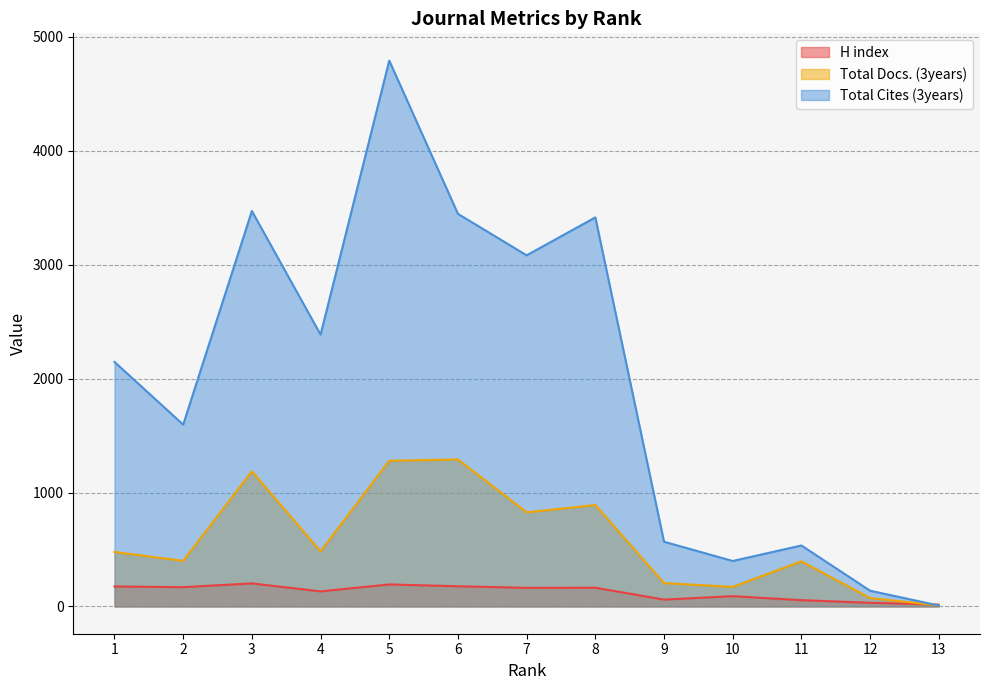

What are all the series names shown in the legend?

H index, Total Docs. (3years), Total Cites (3years)